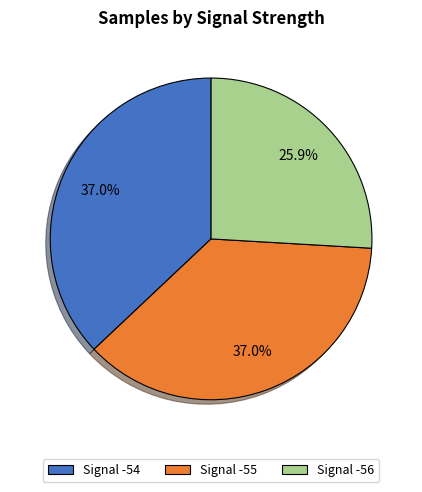

Between Signal -56 and Signal -55, which is larger?

Signal -55